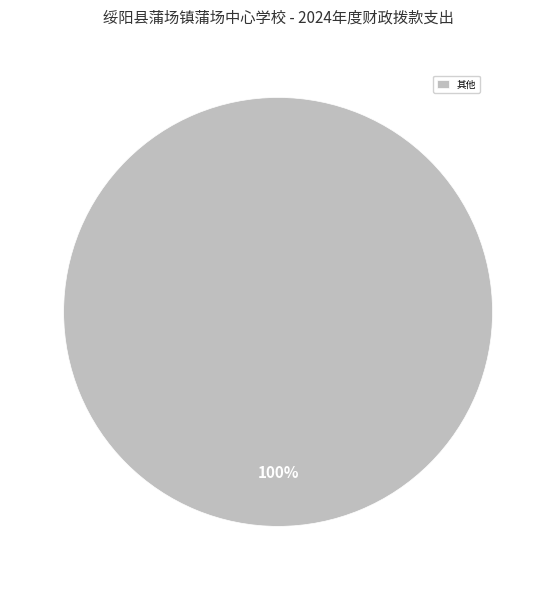

How many slices are in this pie chart?

1